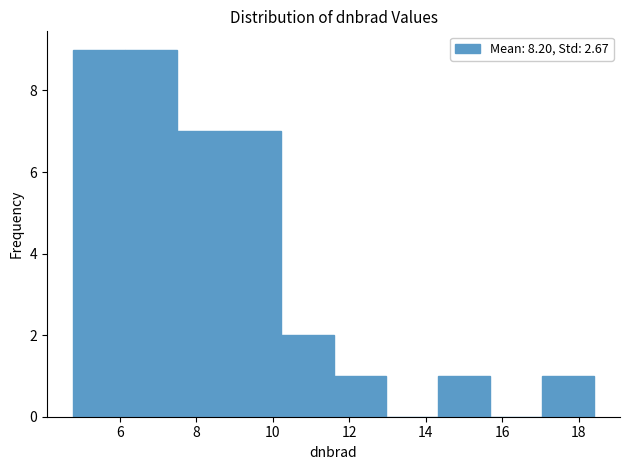

How tall is the bar that spans 8.8 to 10.2 on the x-axis? Neither the bar edges nor the heights are printed on the chart, so give them approximately, as read against the axes.

7